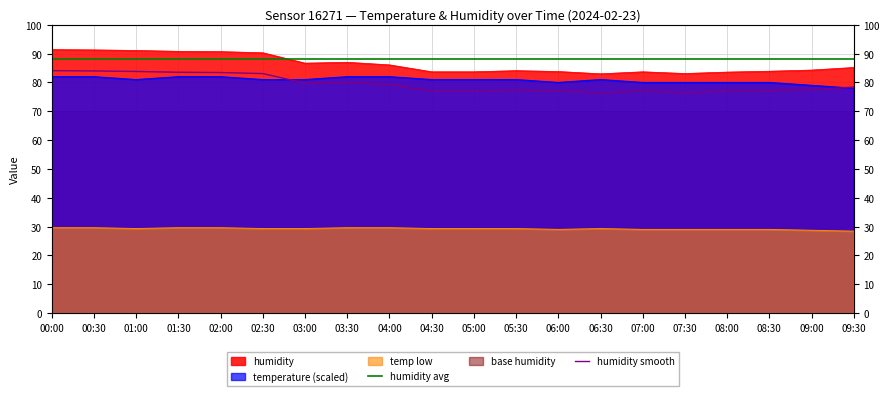

What value does the humidity avg series have at 09:30?

88.0